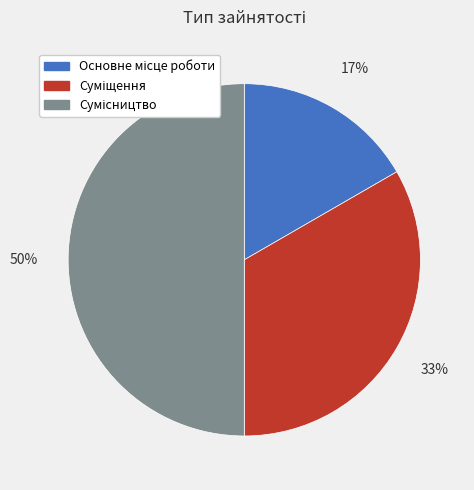

To the nearest percent, what is the average slice percentage?

33%